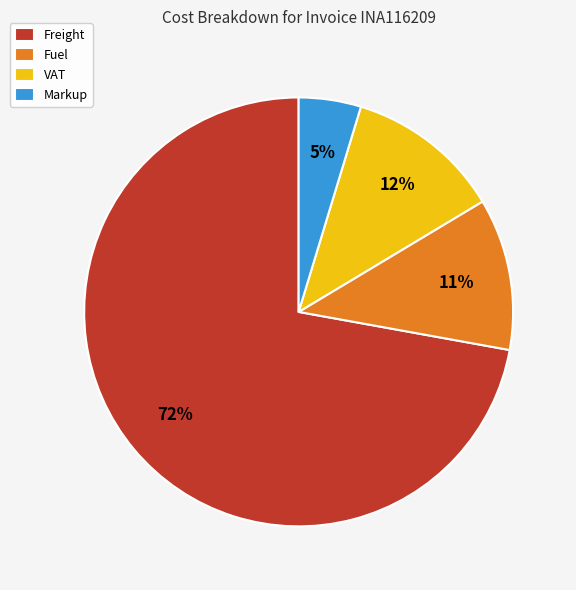

What percentage is the Freight slice, to the nearest percent?

72%